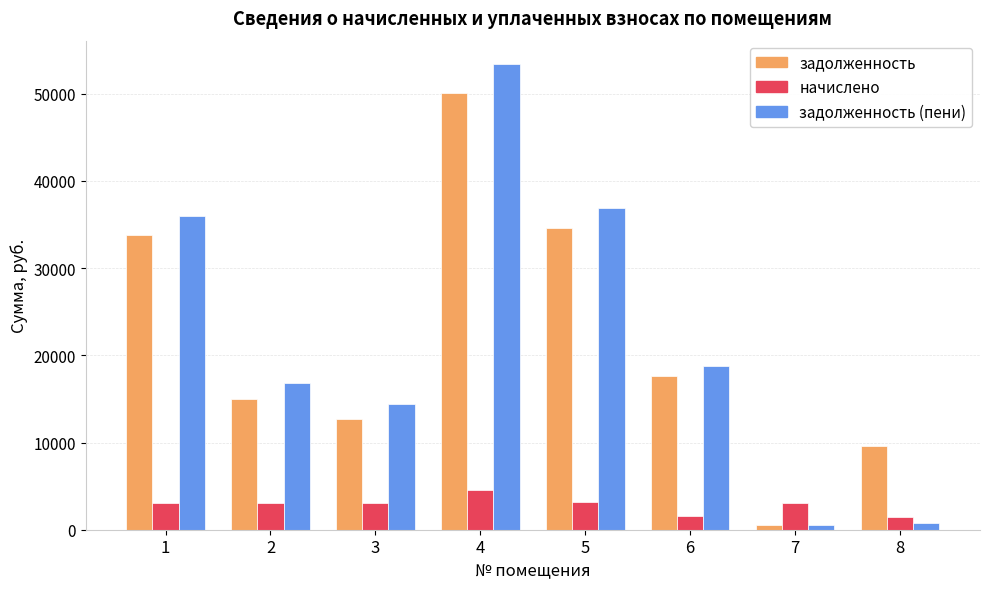

What is the total value across all series at 1?

72865.8